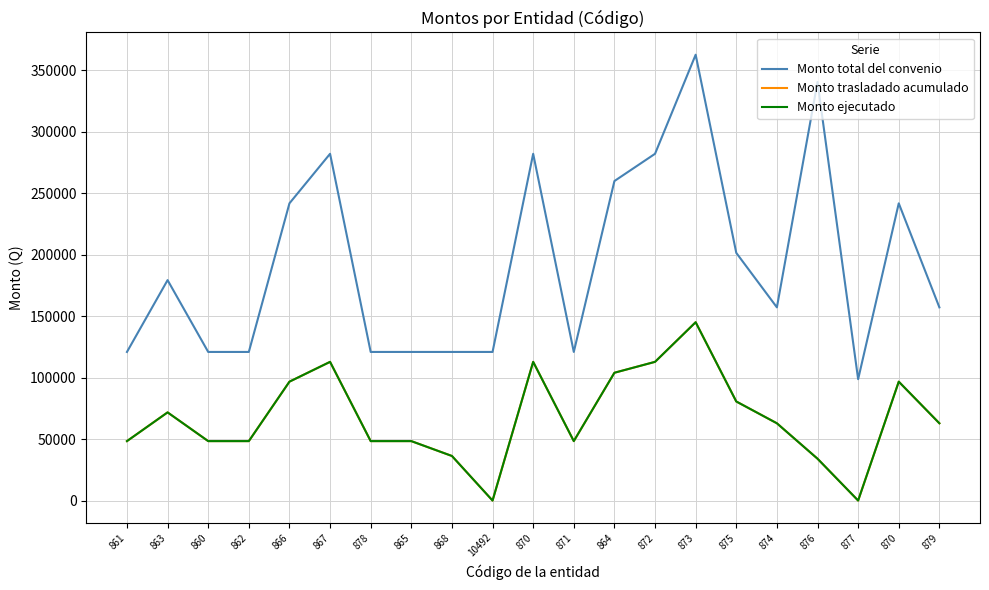

Read the Monto ejecutado value at 879.

62875.6